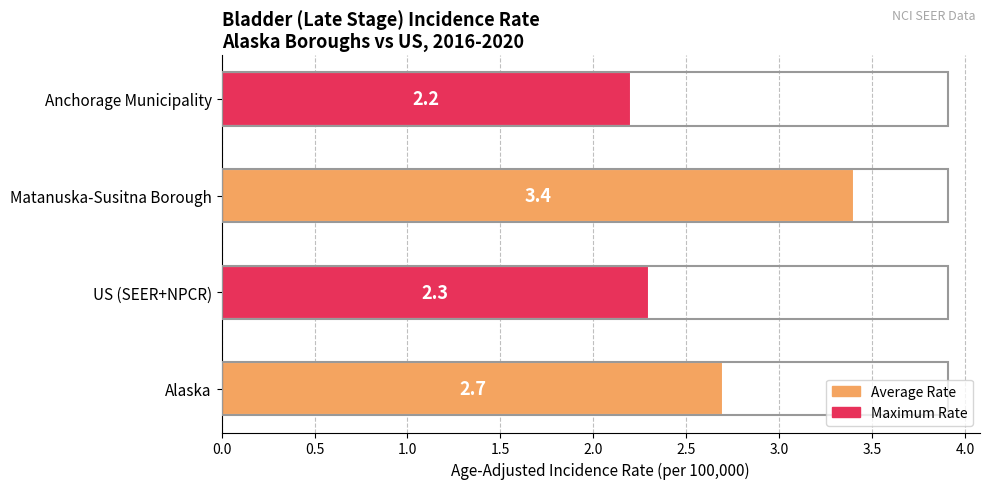

List the labels in order of value, smallest first.

Anchorage Municipality, US (SEER+NPCR), Alaska, Matanuska-Susitna Borough